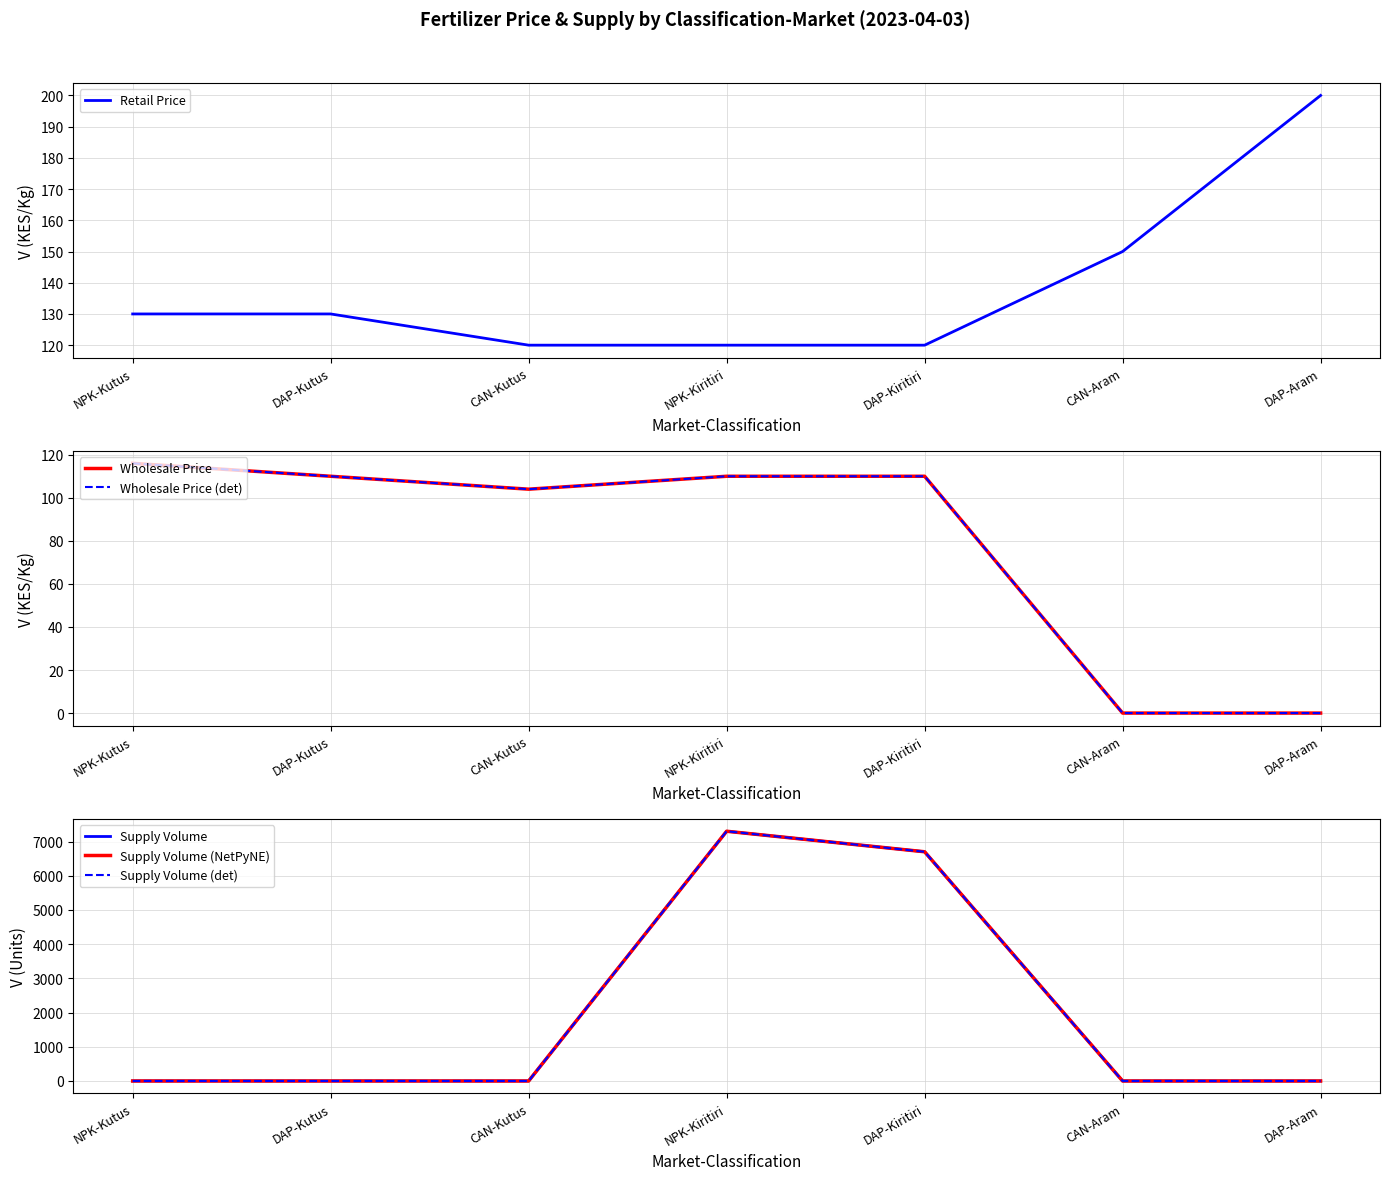

Where is the first local maximum for Supply Volume (det)?

NPK-Kiritiri